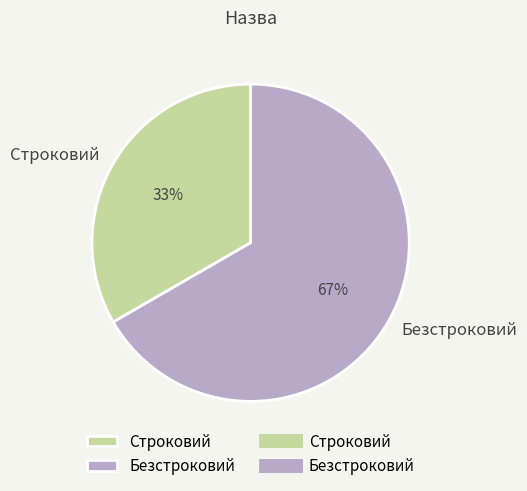

Is the sum of Безстроковий and Строковий greater than half?

Yes